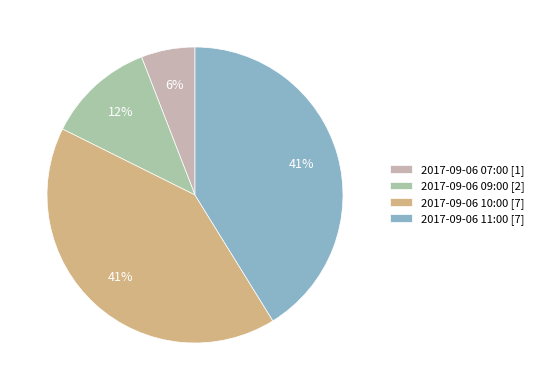

To the nearest percent, what percentage of the pie is 2017-09-06 10:00 [7]?

41%